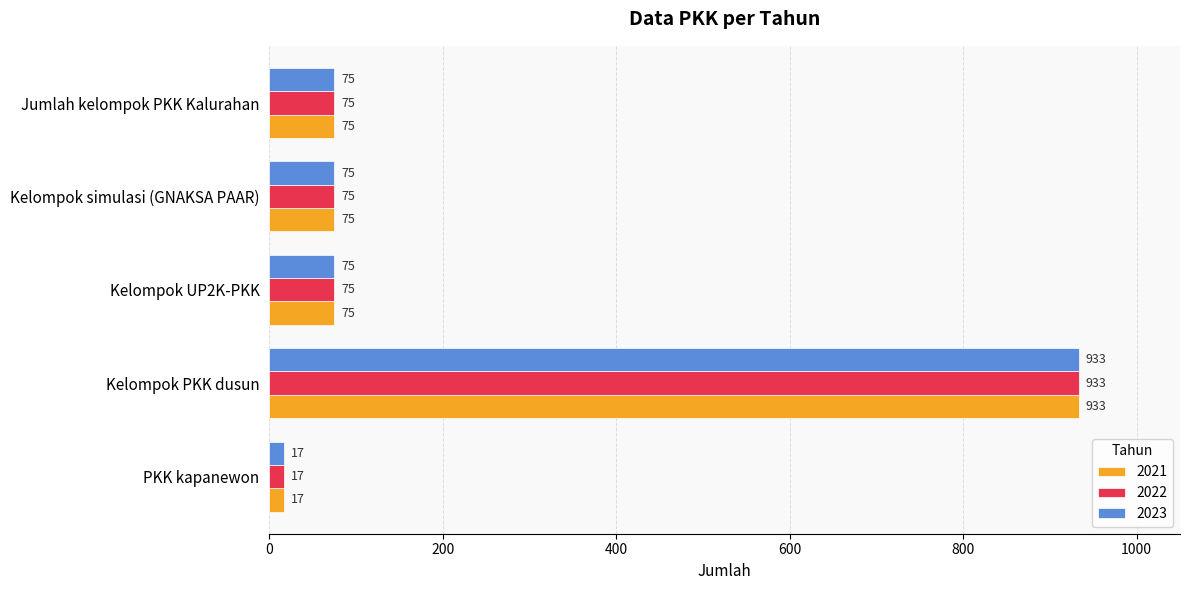

True or false: 2022 has a value of 933 at Kelompok PKK dusun.

True